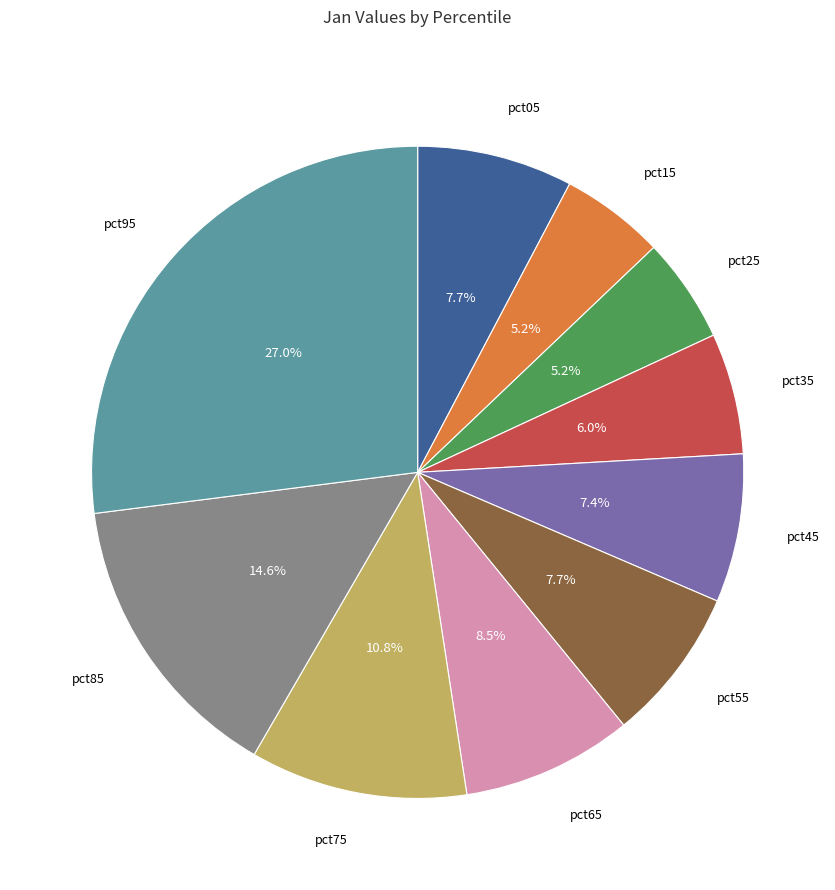

What is the total percentage of pct05 and pct85?

22.3%